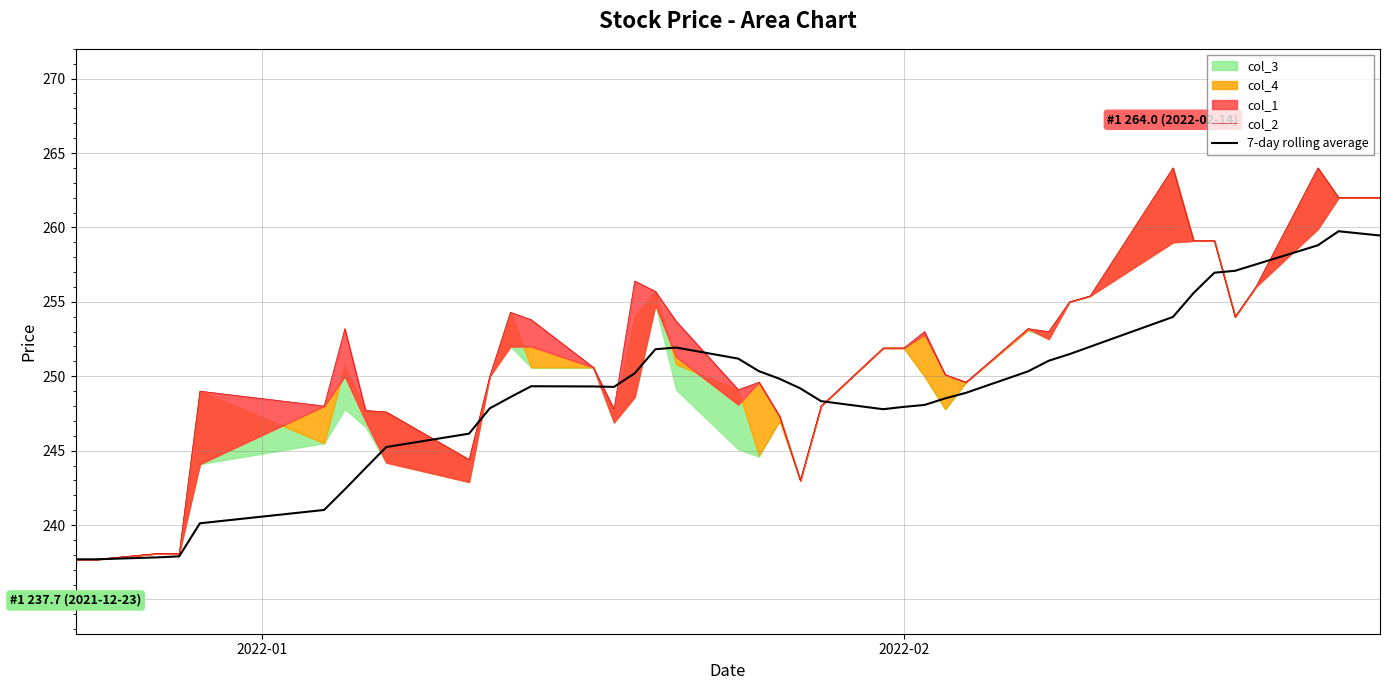

What is the greatest value displayed?

264.0